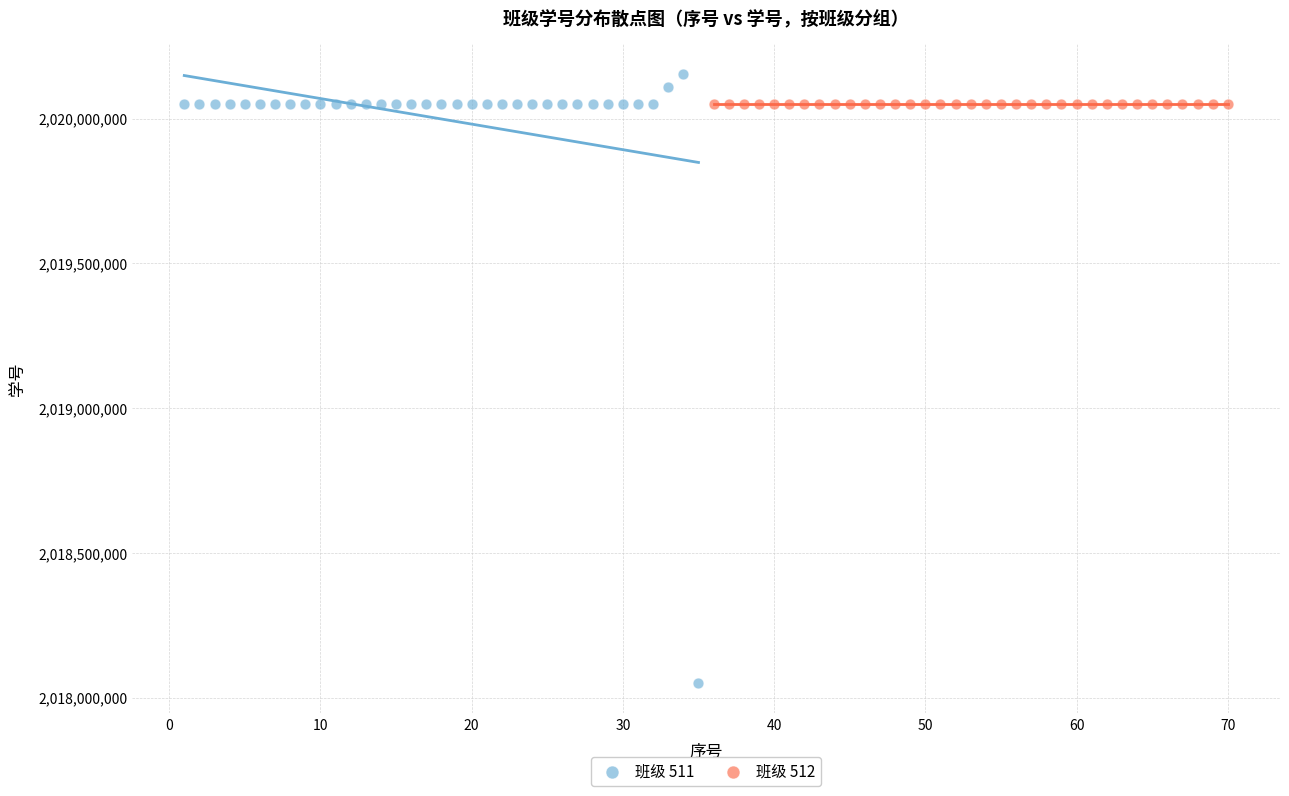

Which series contains the highest Y value?

班级 511